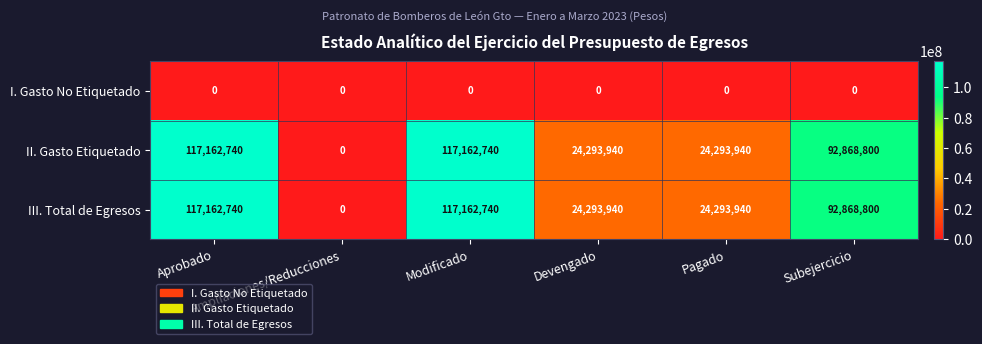

How many categories are shown in the chart?

6